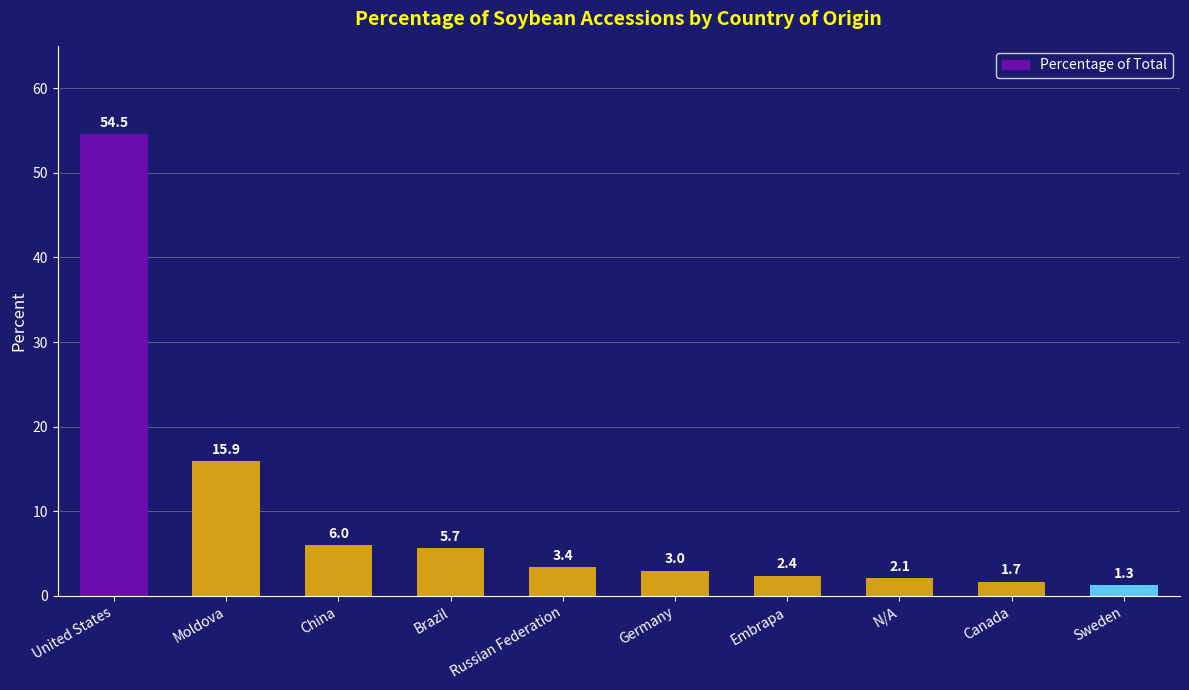

What is the greatest value displayed?

54.5